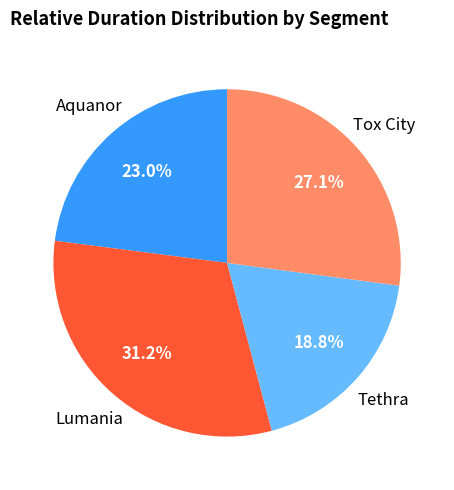

Combined, what portion of the pie is Tox City and Tethra?

45.9%